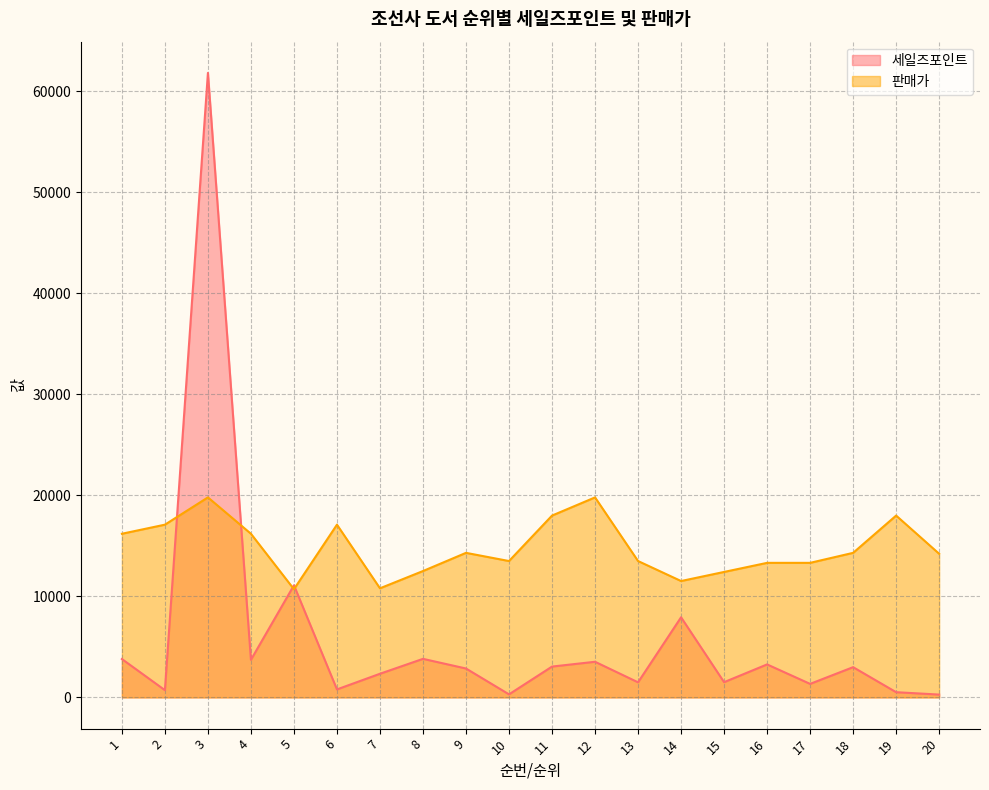

What is the average value of the 판매가 series?

14832